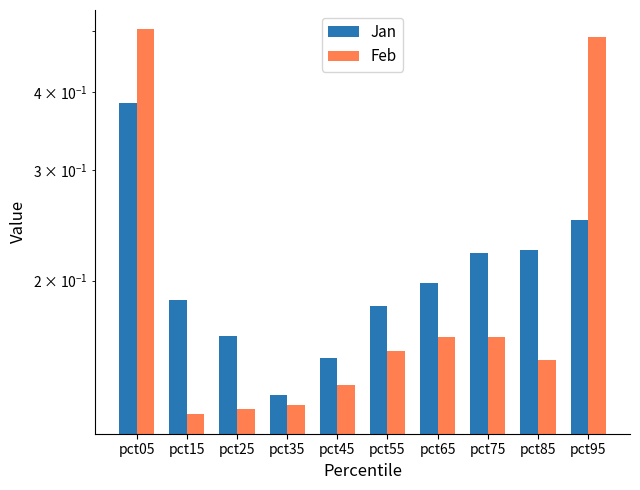

What is the total value across all series at pct55?

0.3